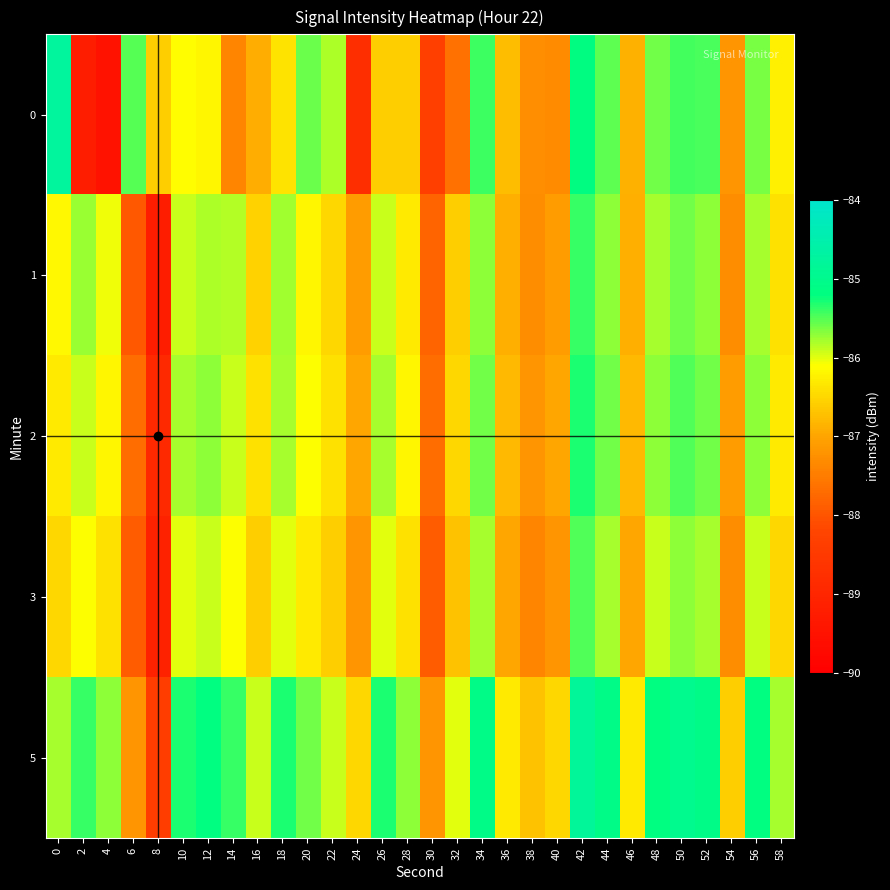

Which has a higher value, 48 or 40?

48